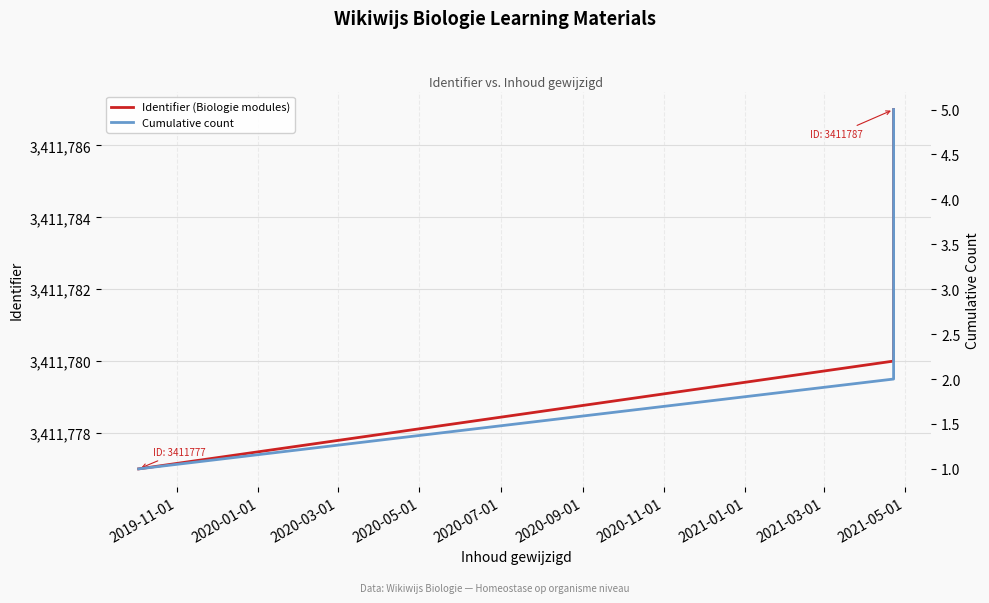

List the series in order of their overall mean, lowest first.

Cumulative count, Identifier (Biologie modules)